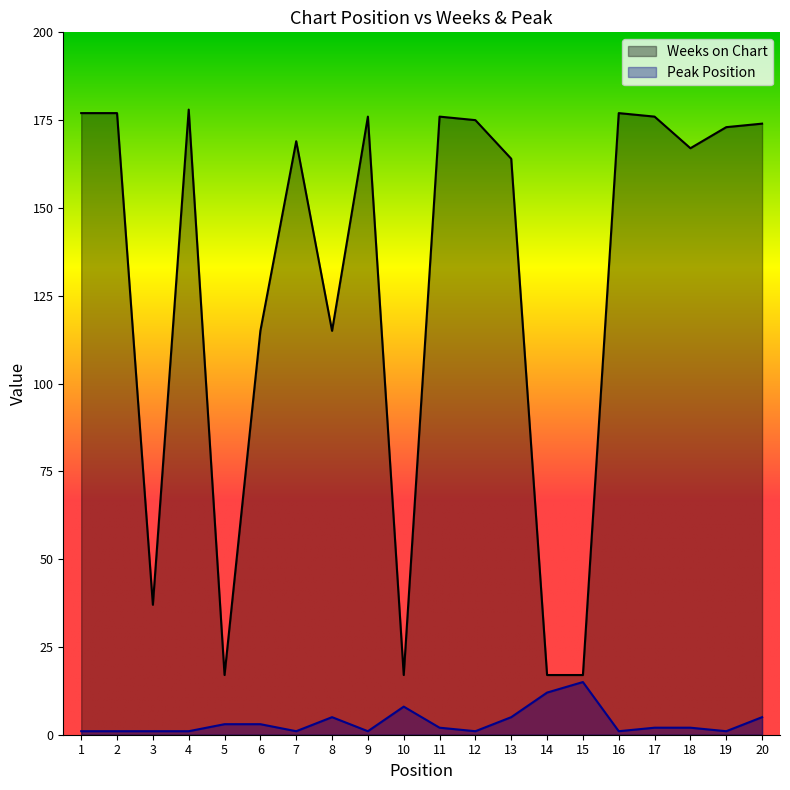

How many series are shown in this chart?

2